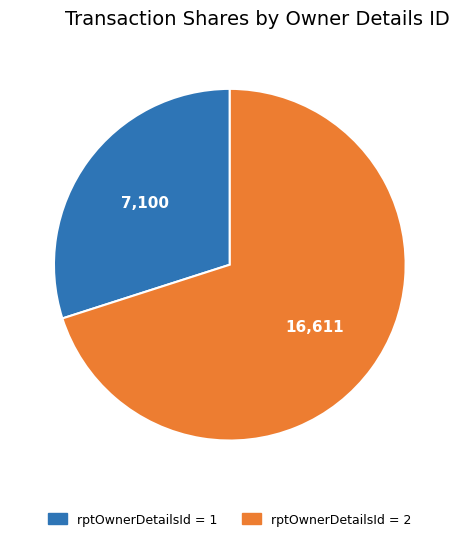

Is it true that rptOwnerDetailsId = 2 is 70% of the pie?

True